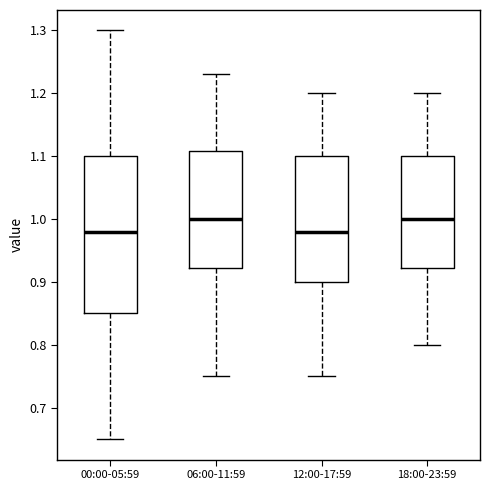

Comparing the boxes themselves (not the whiskers), which one is the tallest?

00:00-05:59